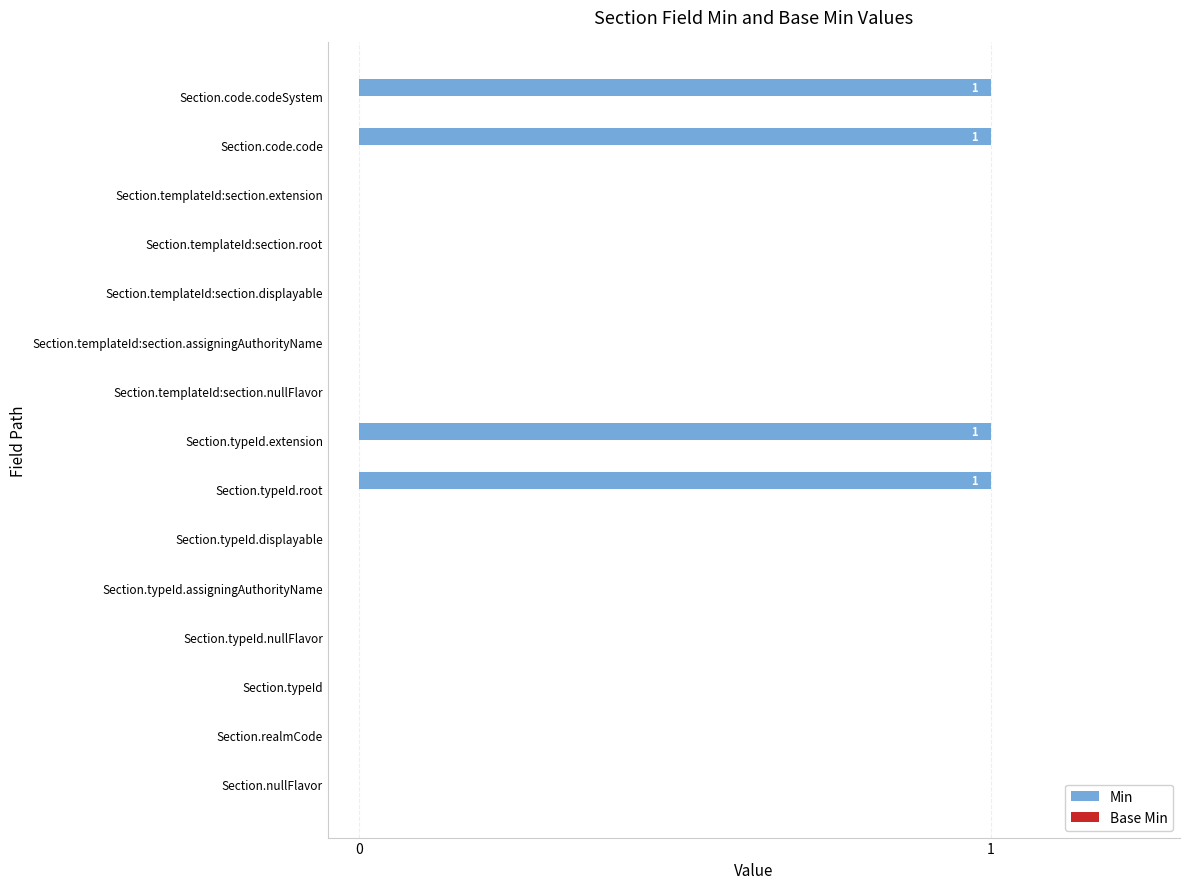

Reading bottom to top, transcribe all the data shown in this chart.

Section.nullFlavor=0	Section.realmCode=0	Section.typeId=0	Section.typeId.nullFlavor=0	Section.typeId.assigningAuthorityName=0	Section.typeId.displayable=0	Section.typeId.root=1	Section.typeId.extension=1	Section.templateId:section.nullFlavor=0	Section.templateId:section.assigningAuthorityName=0	Section.templateId:section.displayable=0	Section.templateId:section.root=0	Section.templateId:section.extension=0	Section.code.code=1	Section.code.codeSystem=1